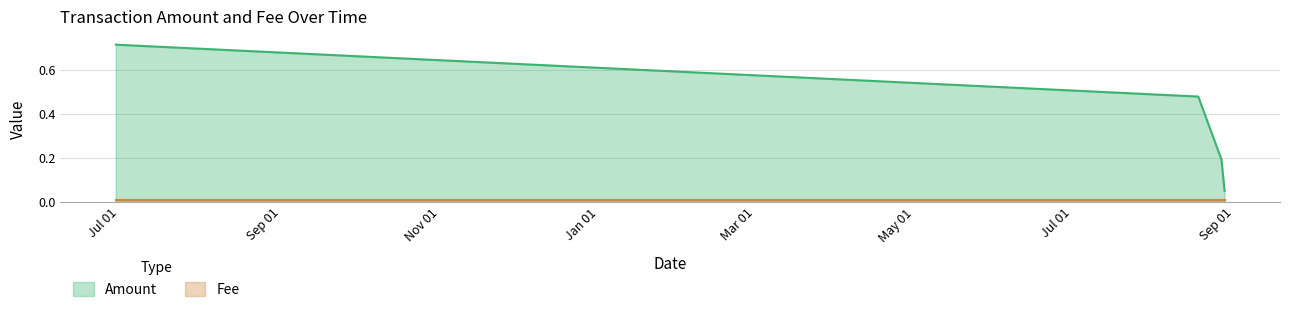

Which series has the widest spread of values?

Amount